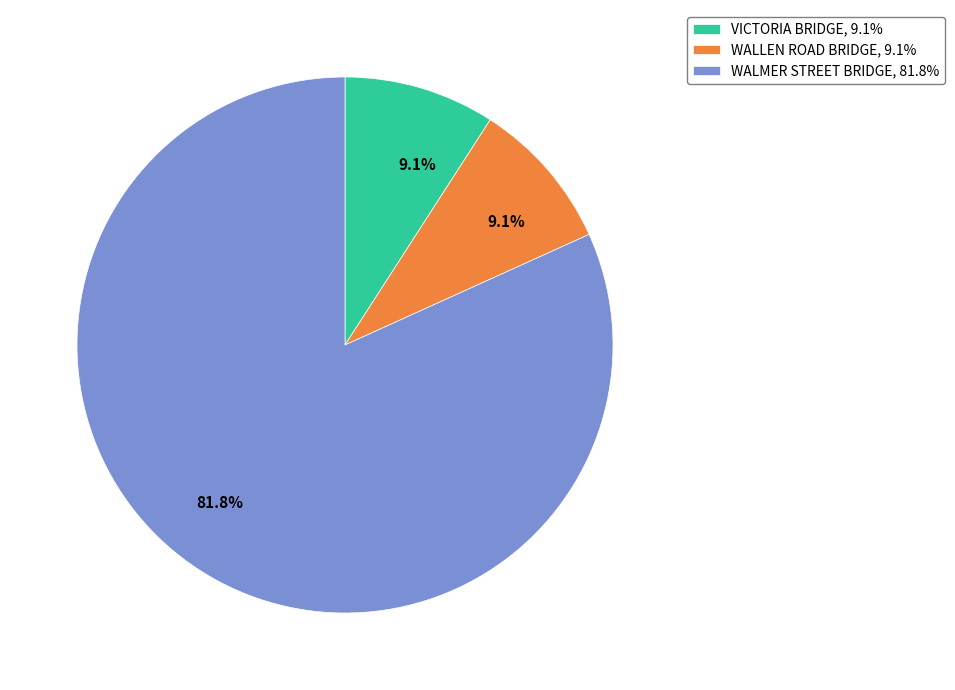

What percentage is NOT represented by VICTORIA BRIDGE?

90.9%